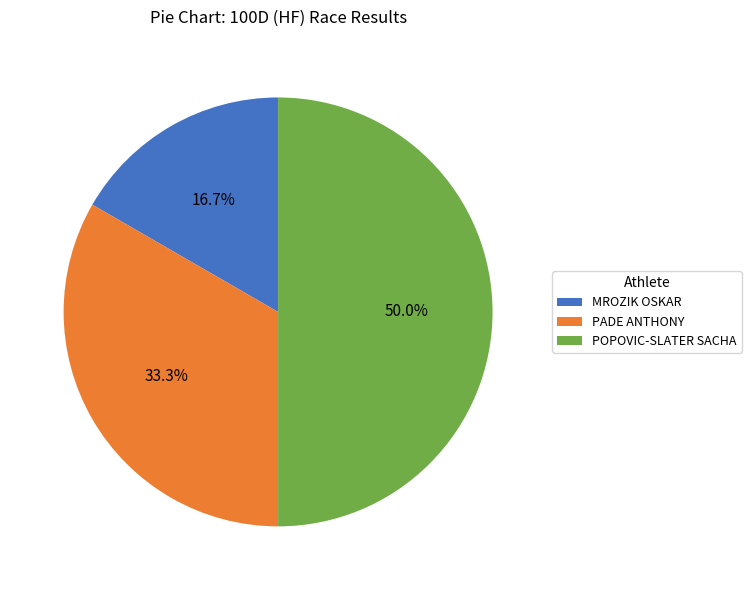

The MROZIK OSKAR slice represents 25% of the pie. True or false?

False